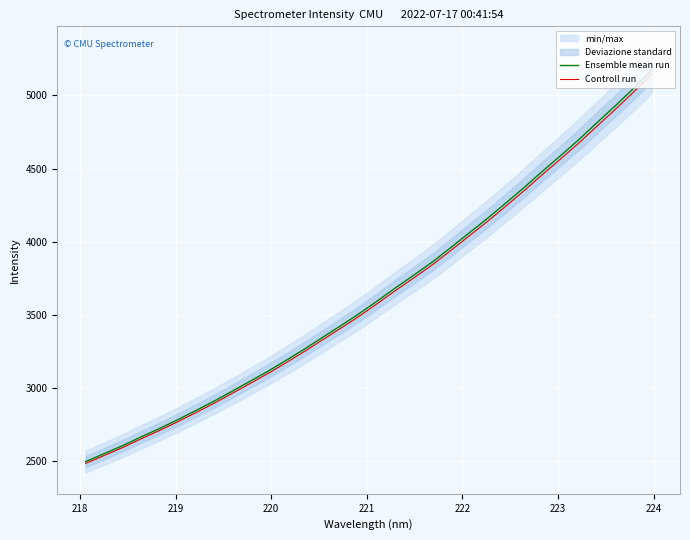

What is the highest value of the Controll run series?

5146.2